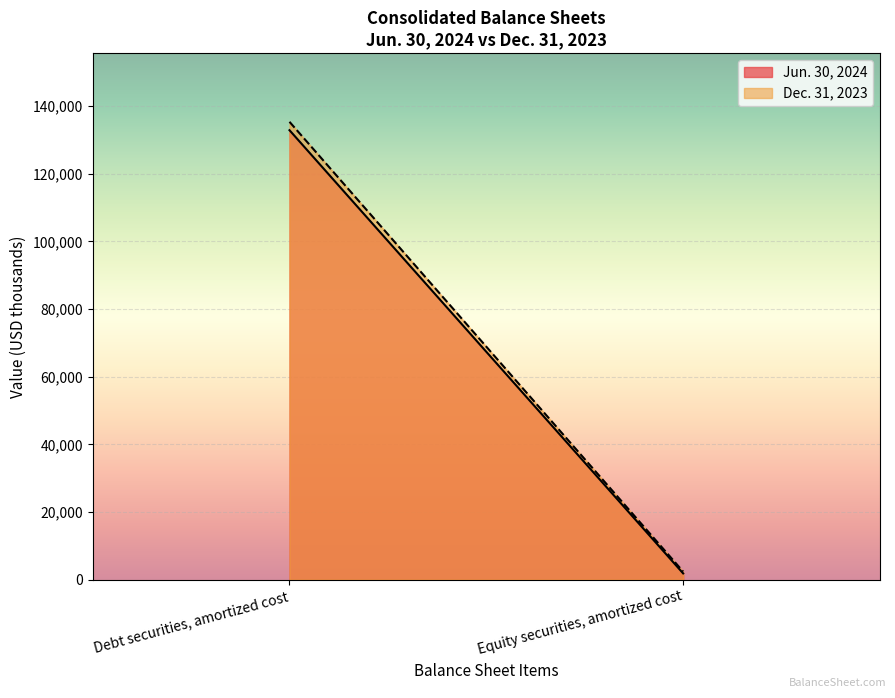

What is the label of the 2nd point from the right?

Debt securities, amortized cost